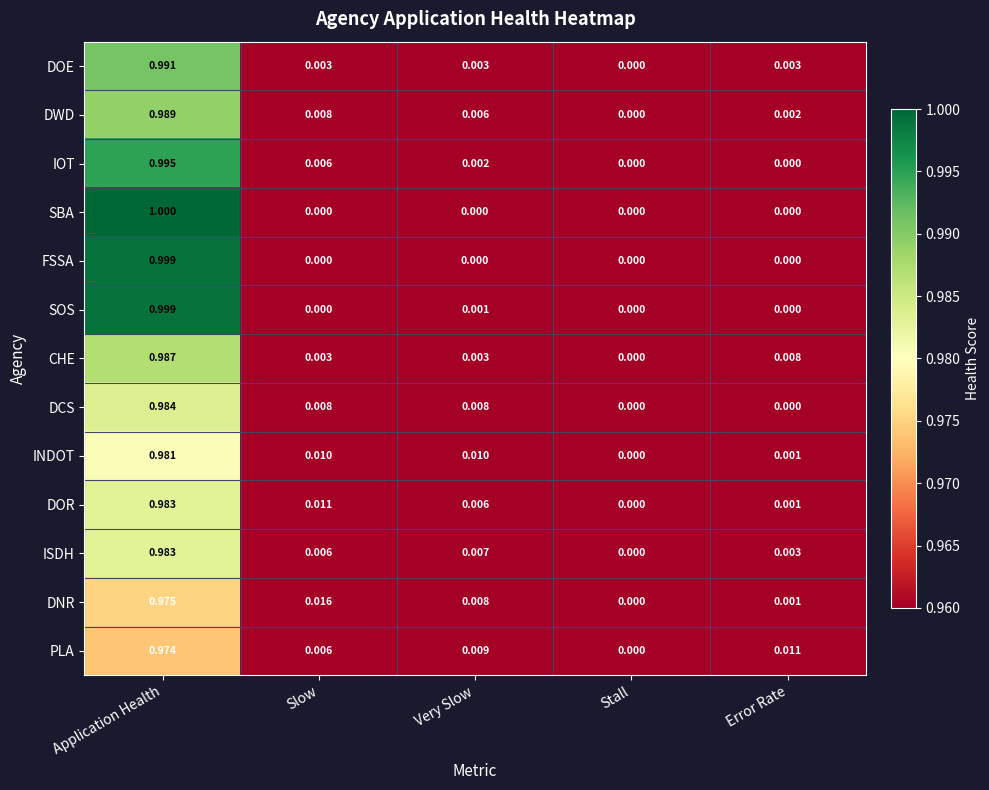

At which label is CHE closest to 0?

Stall